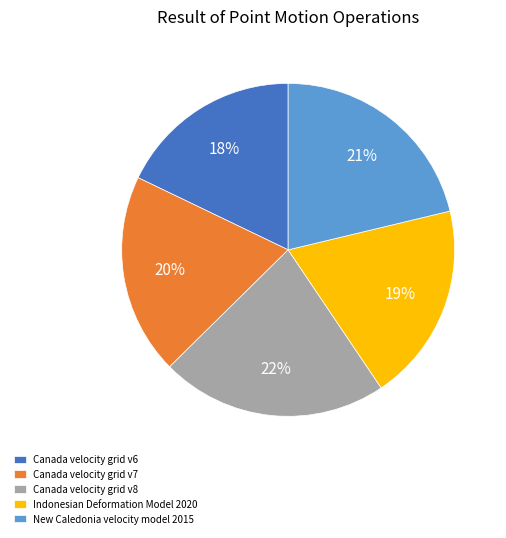

To the nearest percent, what portion does Canada velocity grid v6 represent?

18%